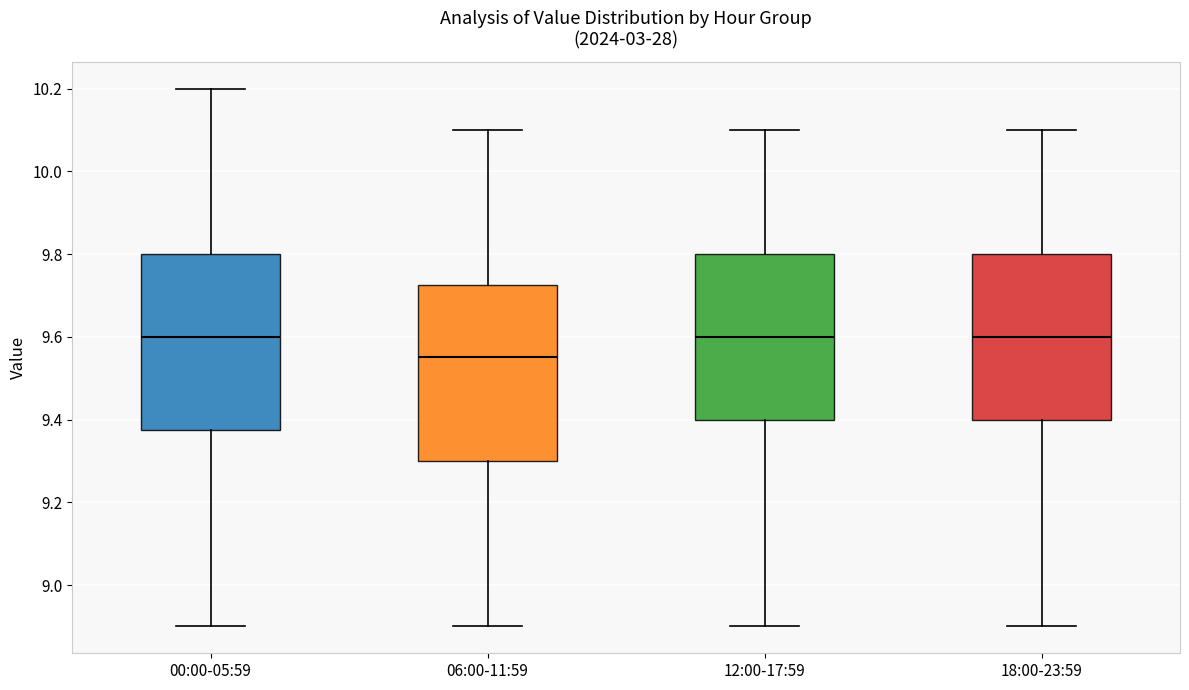

Where is the lower edge of the box for 06:00-11:59 on the y-axis? The values are not printed on the chart, so give them approximately, as read against the axis.

9.30